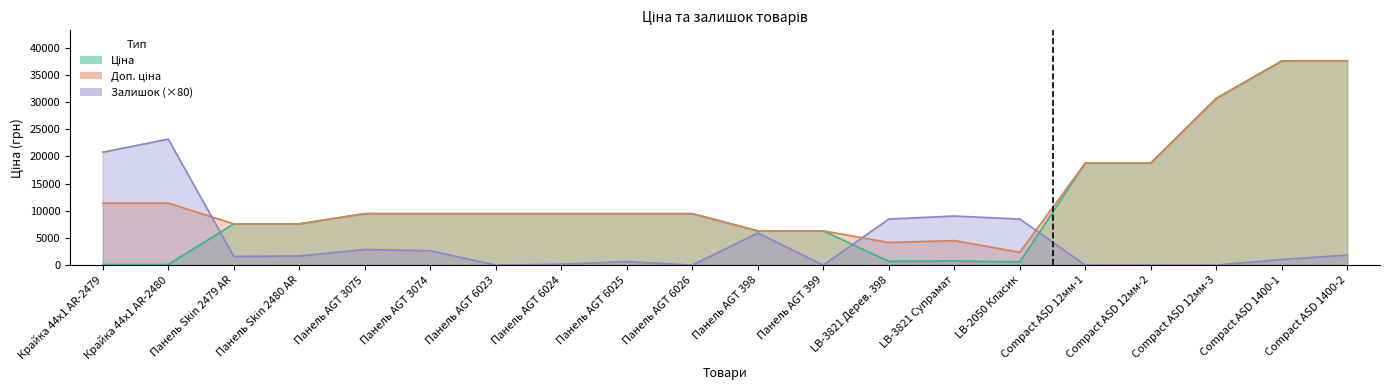

What is the value of the Доп. ціна point at the 10th from the left?

9480.1